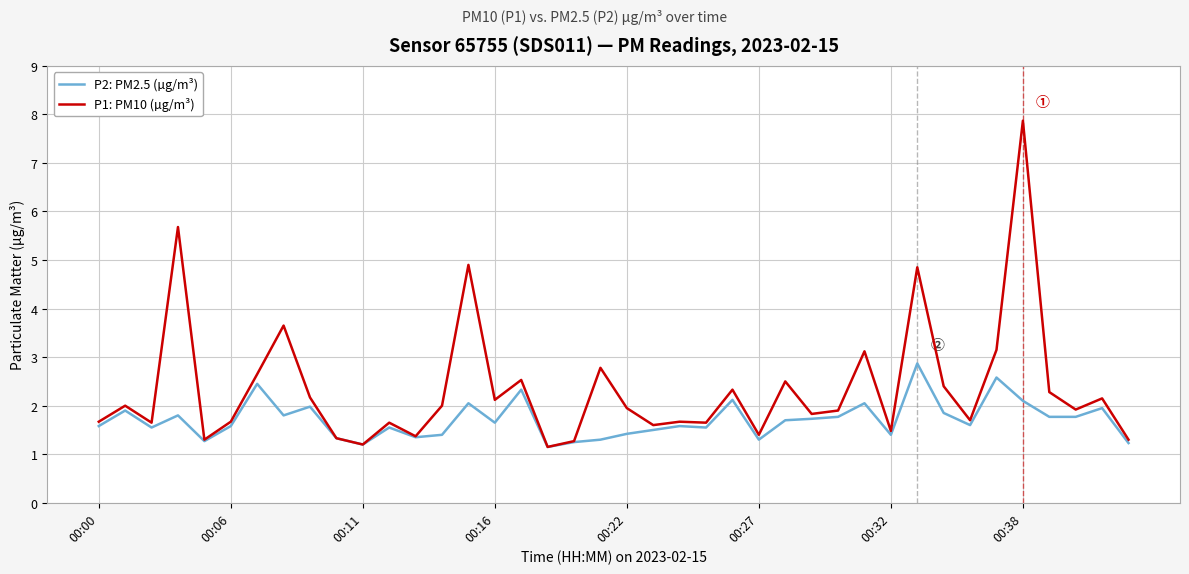

Count the number of categories in the chart.

40